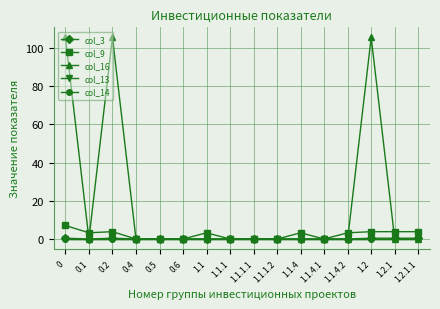

What is the value of the col_16 point at the 1st from the left?

105.4